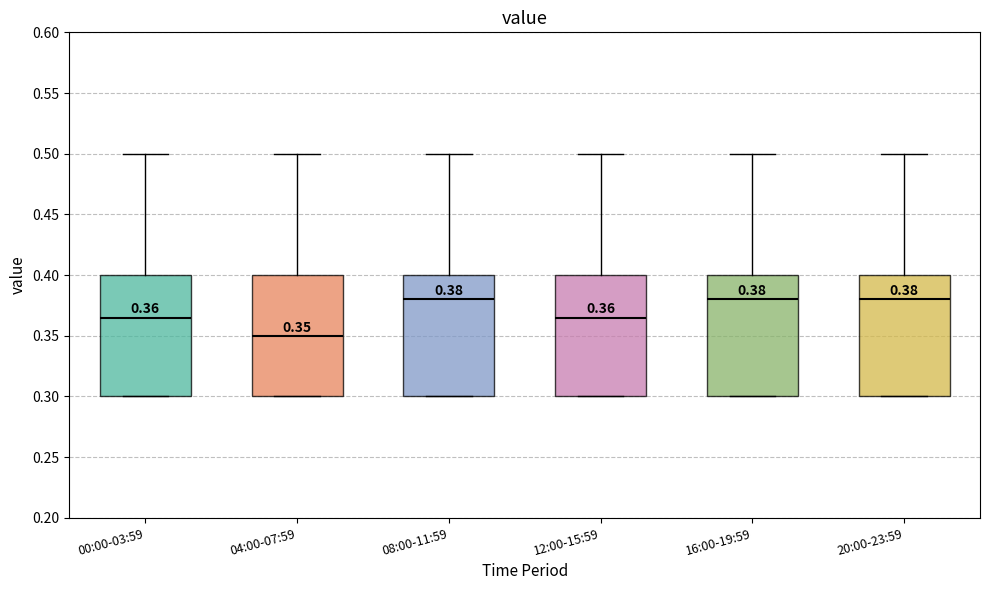

Which box's median line is the lowest?

04:00-07:59